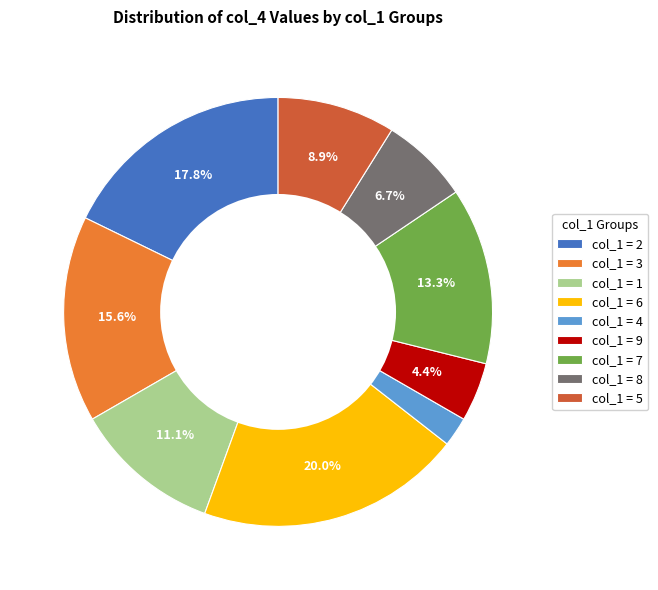

Between col_1 = 9 and col_1 = 3, which is larger?

col_1 = 3